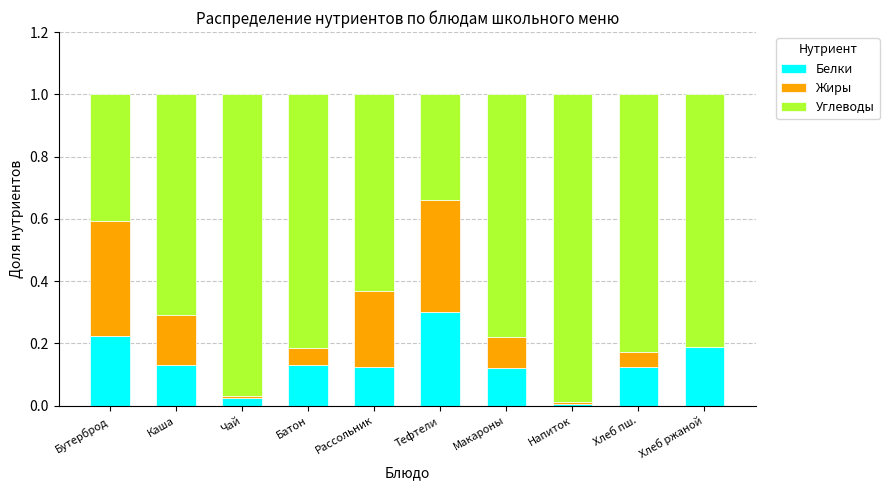

At which label does Белки reach its peak?

Тефтели